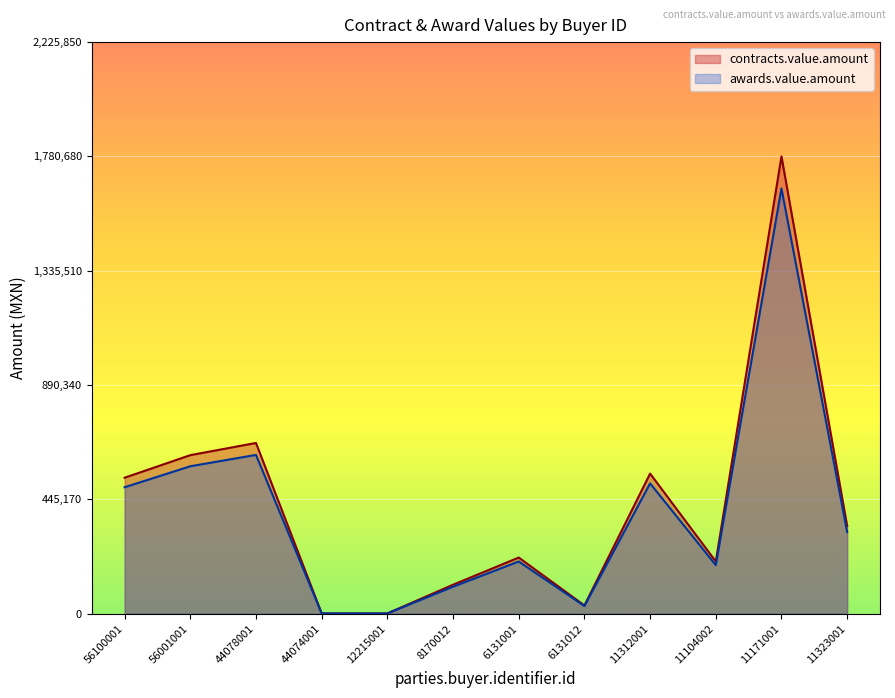

Rank the series by their maximum value, from lowest to highest.

awards.value.amount, contracts.value.amount